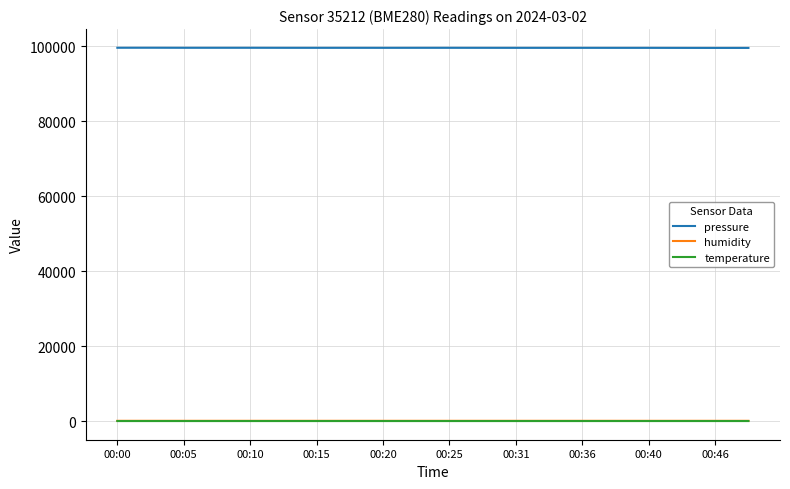

What is the greatest value displayed?

99633.8